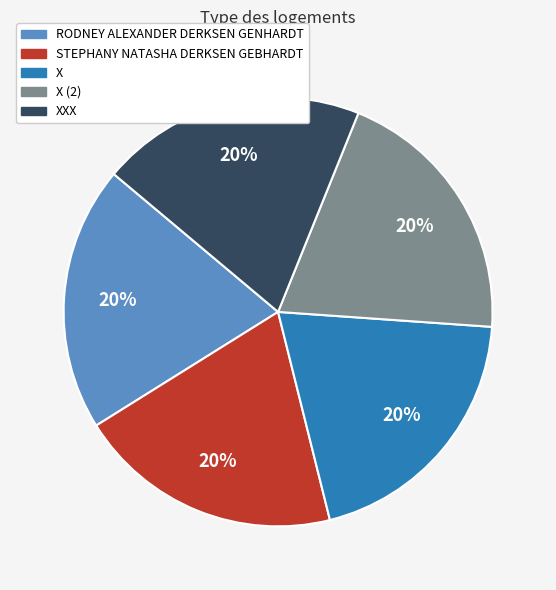

To the nearest percent, what is the average slice percentage?

20%